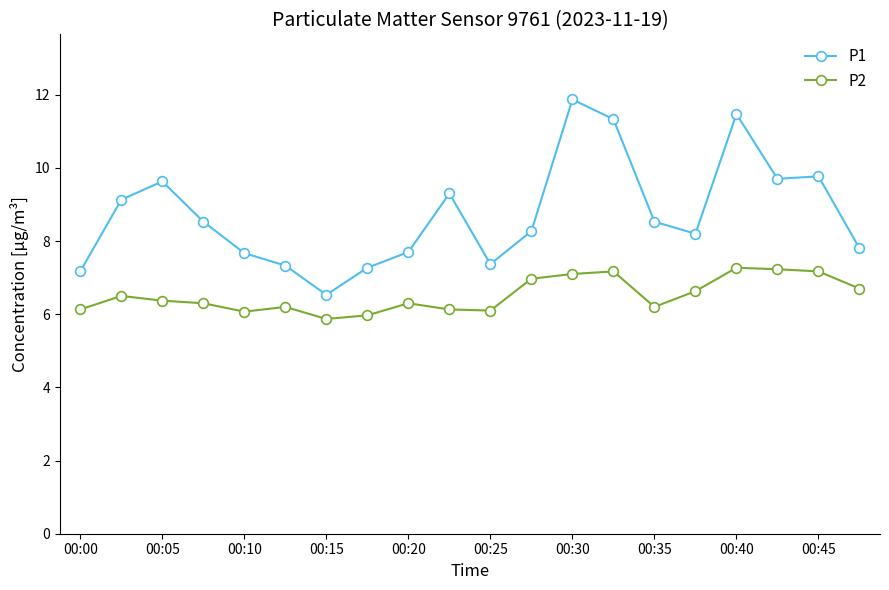

True or false: P1 and P2 intersect in this chart.

False